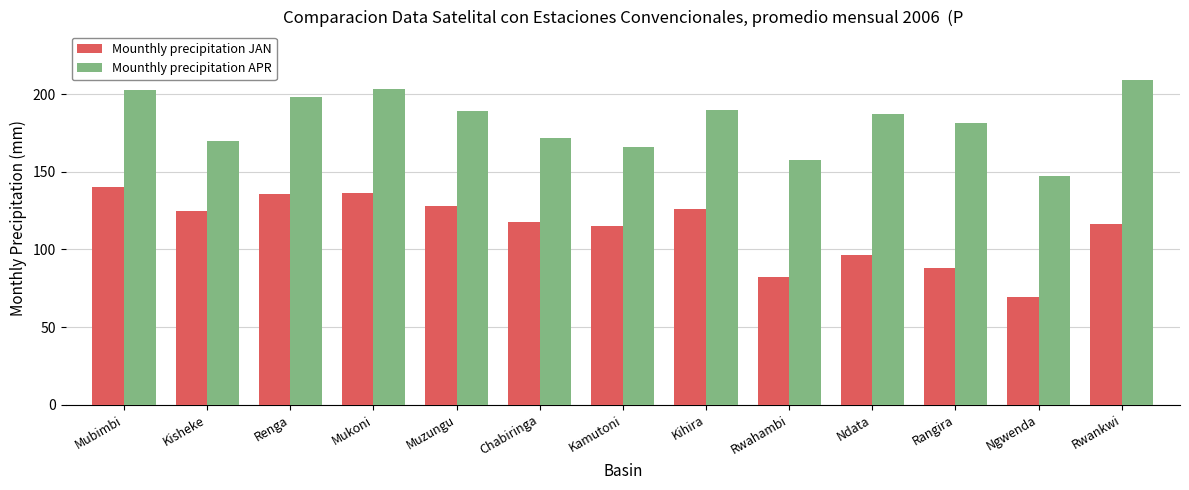

What is the label of the 10th bar from the right?

Mukoni